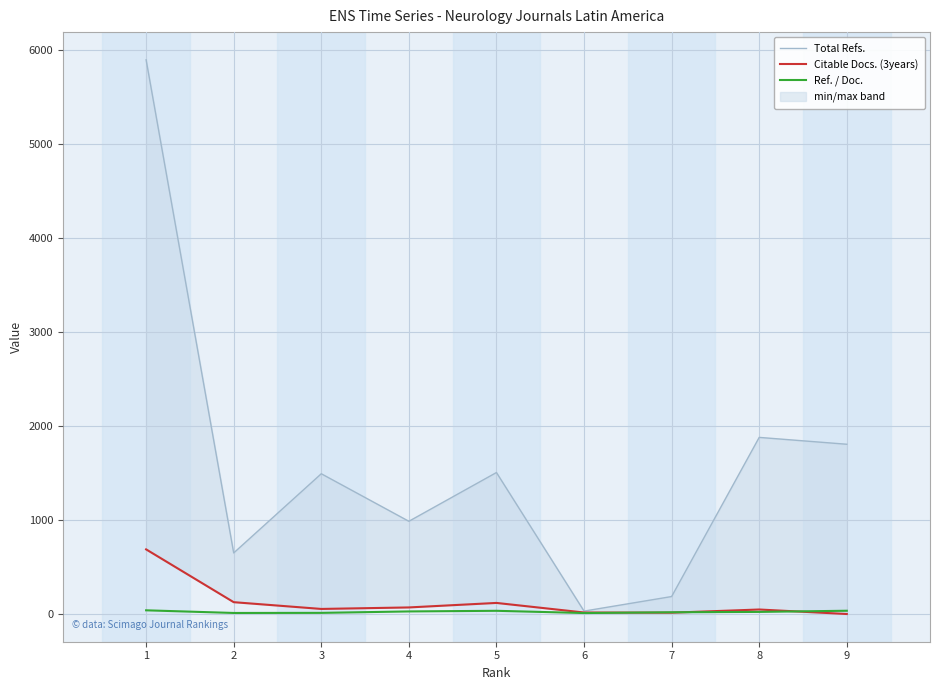

Reading left to right, extract all data points from this chart.

Total Refs.: 1=5899.0	2=650.0	3=1493.0	4=987.0	5=1506.0	6=31.0	7=186.0	8=1880.0	9=1807.0
Citable Docs. (3years): 1=688.0	2=126.0	3=54.0	4=70.0	5=118.0	6=16.0	7=14.0	8=48.0	9=0.0
Ref. / Doc.: 1=39.4	2=11.2	3=12.2	4=27.4	5=34.2	6=10.3	7=18.6	8=22.4	9=34.8